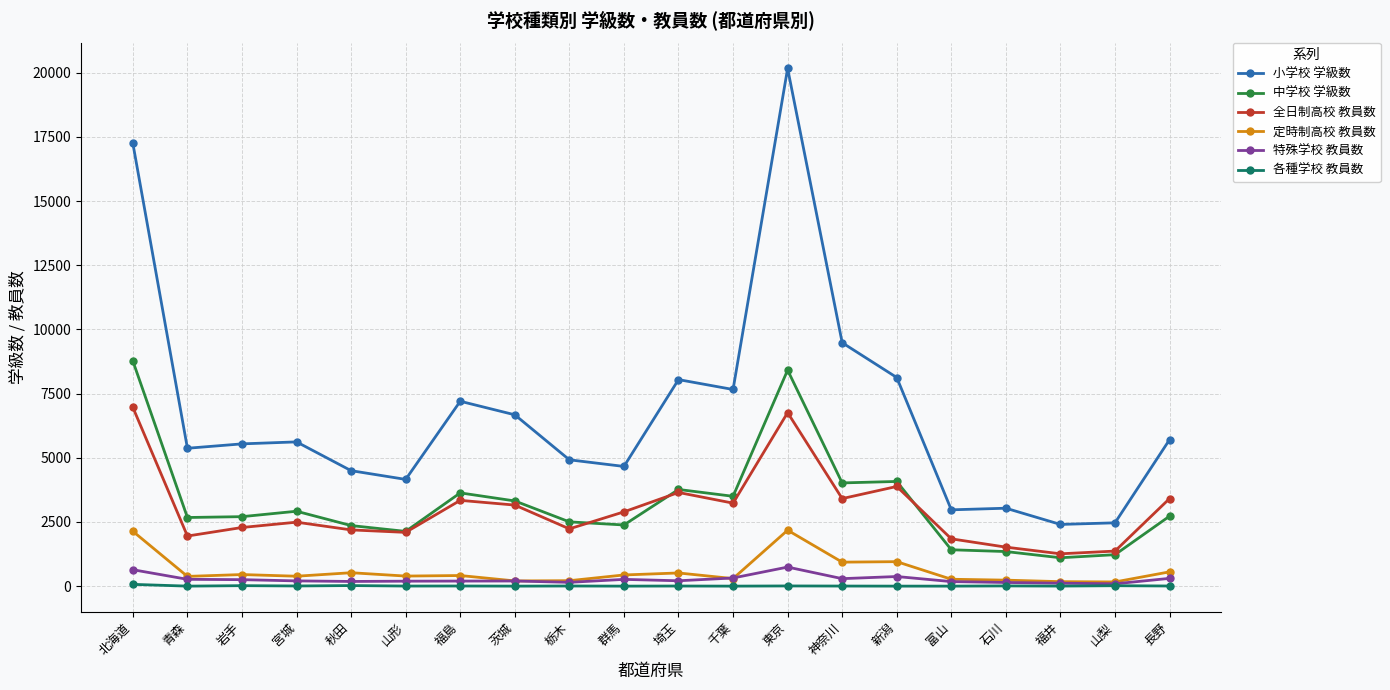

True or false: 定時制高校 教員数 and 全日制高校 教員数 intersect in this chart.

False